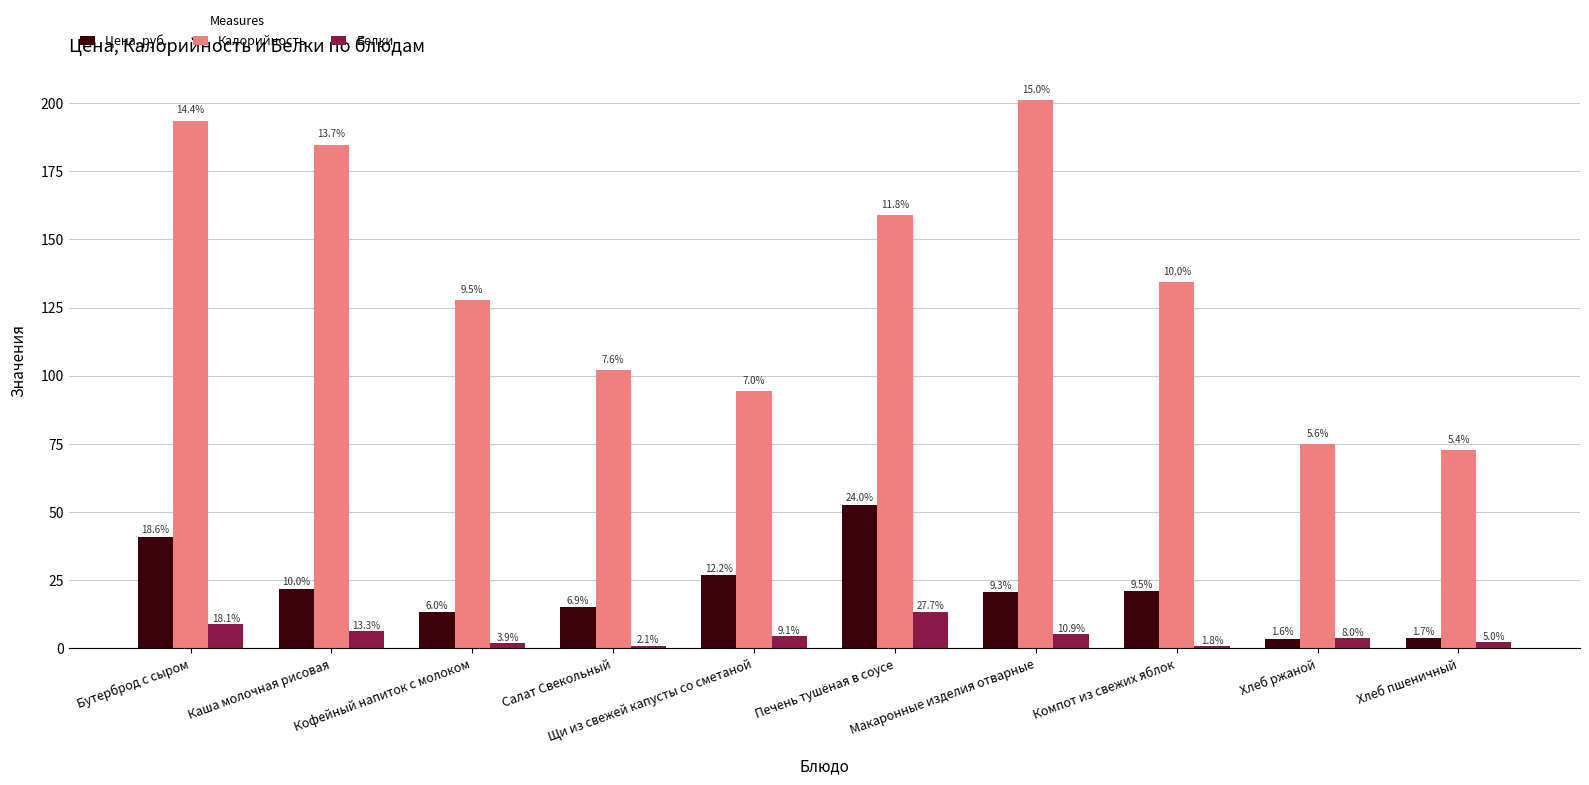

At which label does Цена, руб. first exceed 20?

Бутерброд с сыром